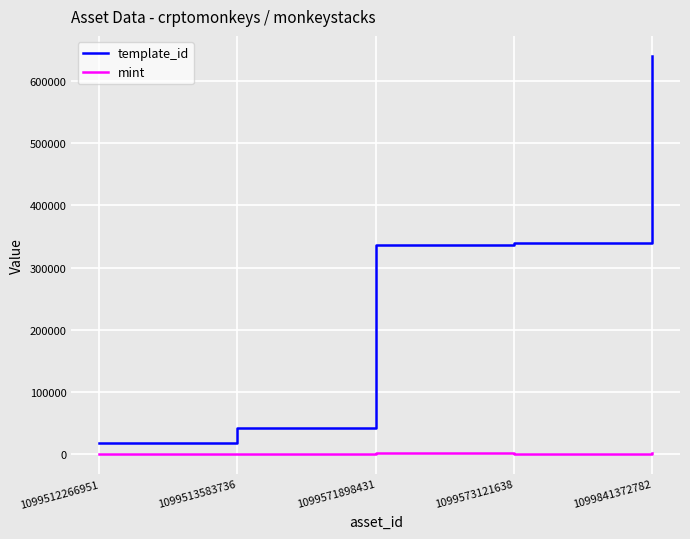

What are all the series names shown in the legend?

template_id, mint